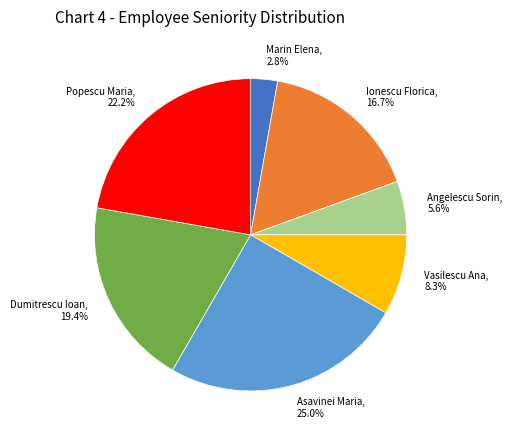

What percentage is the Dumitrescu Ioan slice, to the nearest percent?

19%